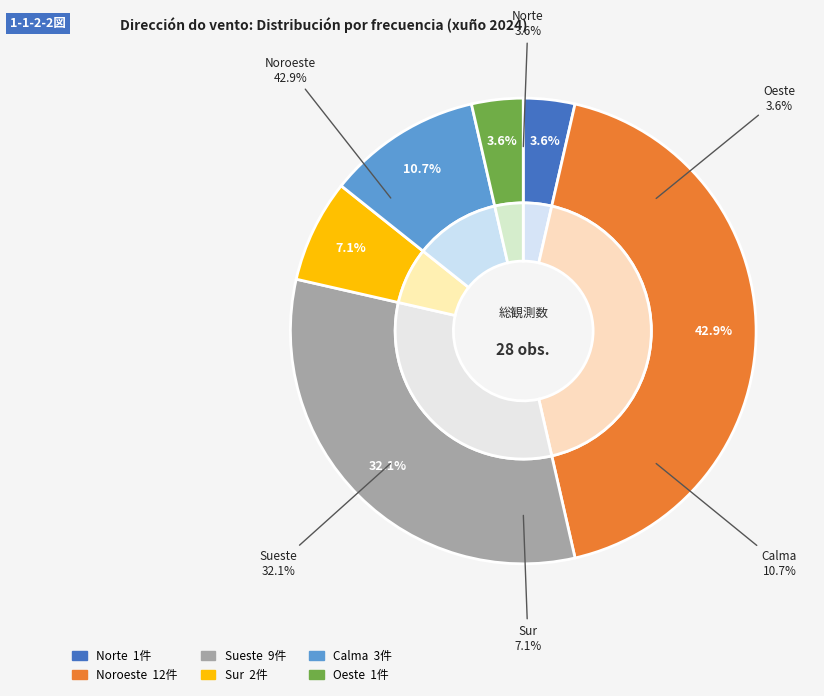

To the nearest percent, what percentage of the pie is Noroeste?

43%